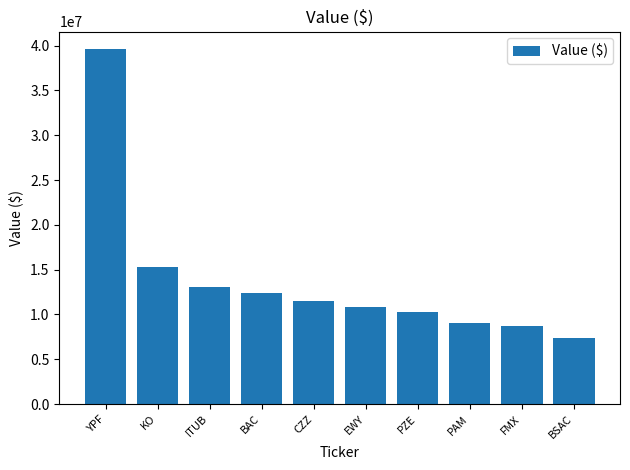

What is the label of the 1st bar from the left?

YPF